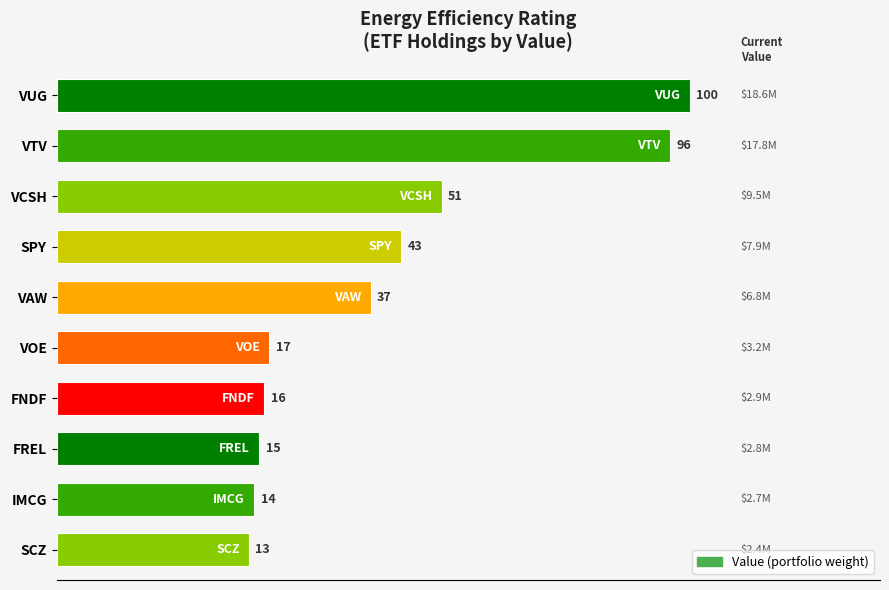

How many bars are there in total?

10